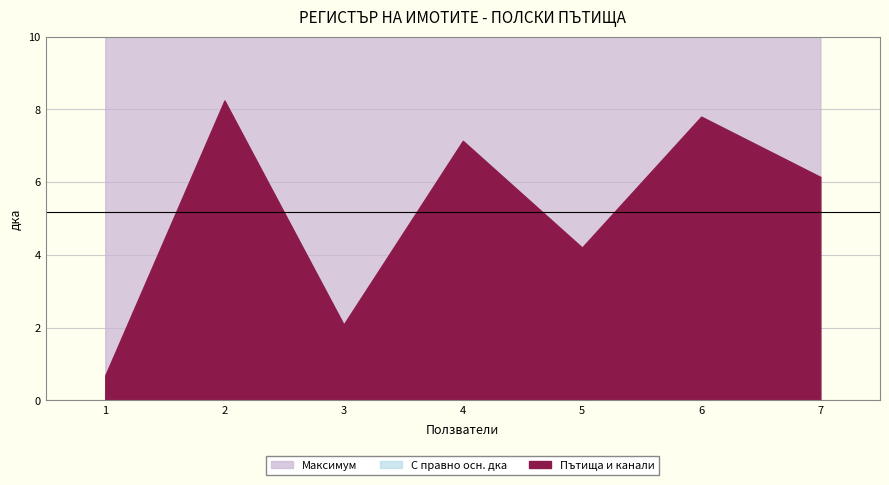

What is the highest value of the Пътища и канали series?

8.2